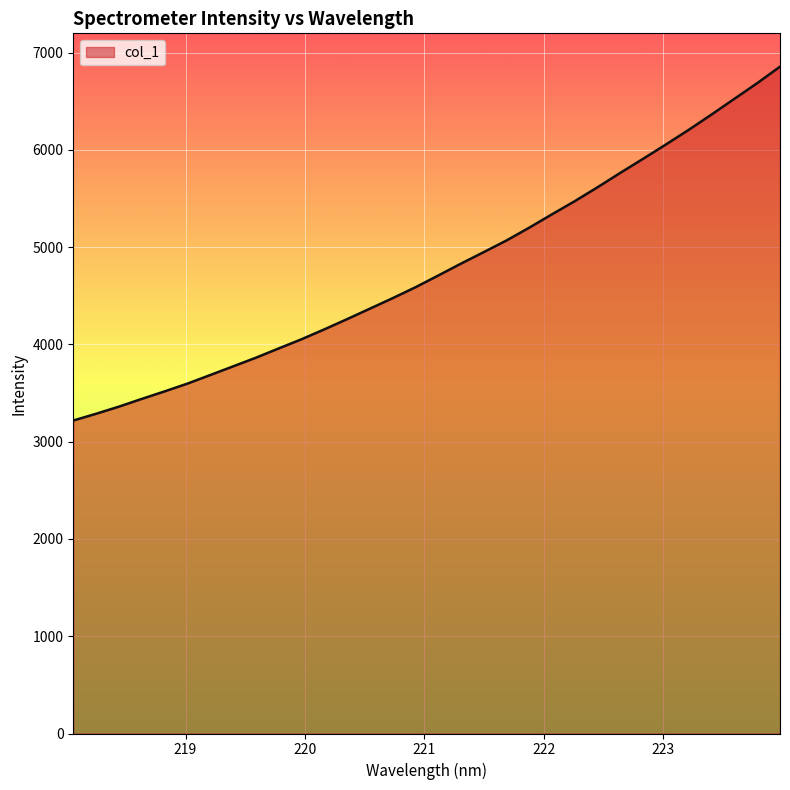

What is the greatest value displayed?

6854.6